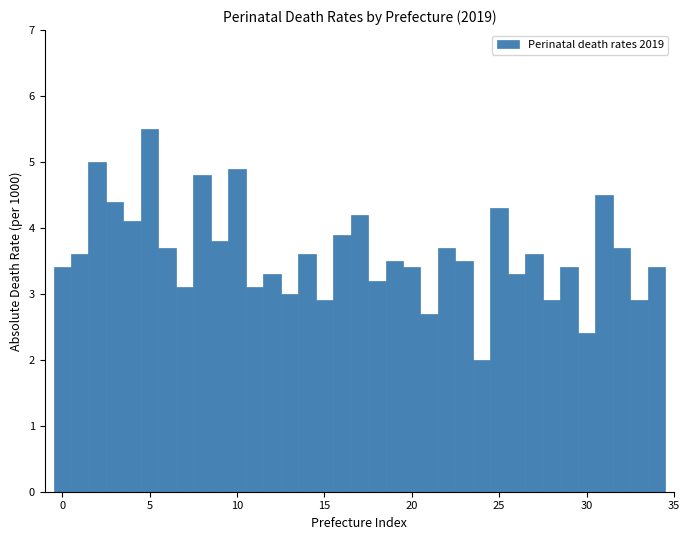

Around what value on the x-axis is the tallest bar? Give the approximate position of its centre, as read against the axis.

5.0